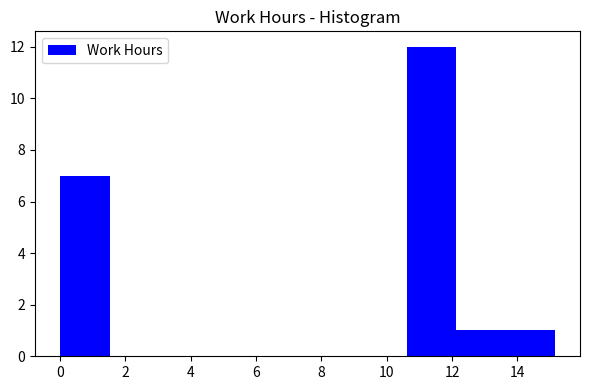

What is the height of the bar covering 10.6 to 12.2 on the x-axis? Neither the bar edges nor the heights are printed on the chart, so give them approximately, as read against the axes.

12